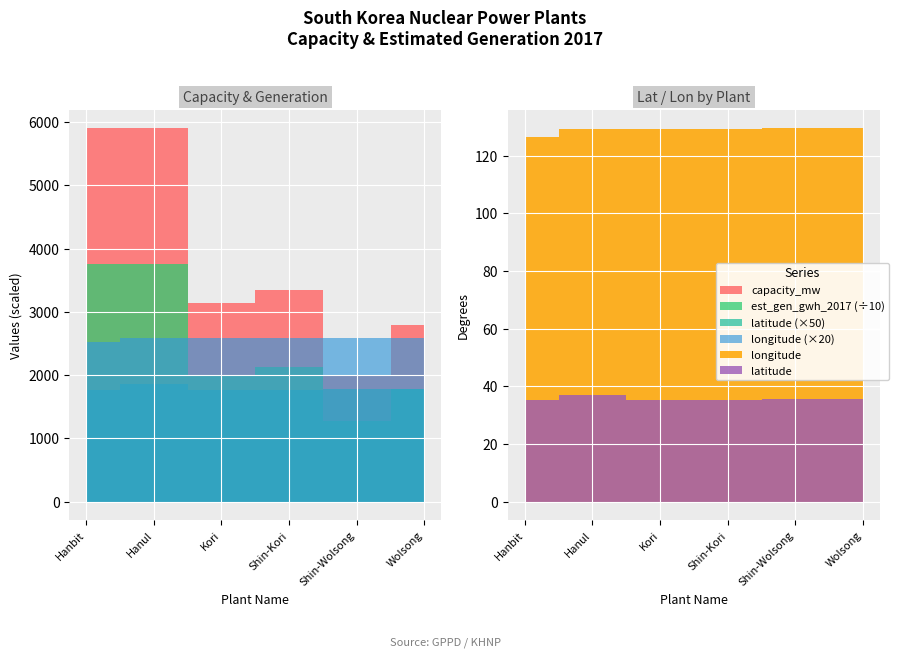

What is the sum of all latitude values?

214.6